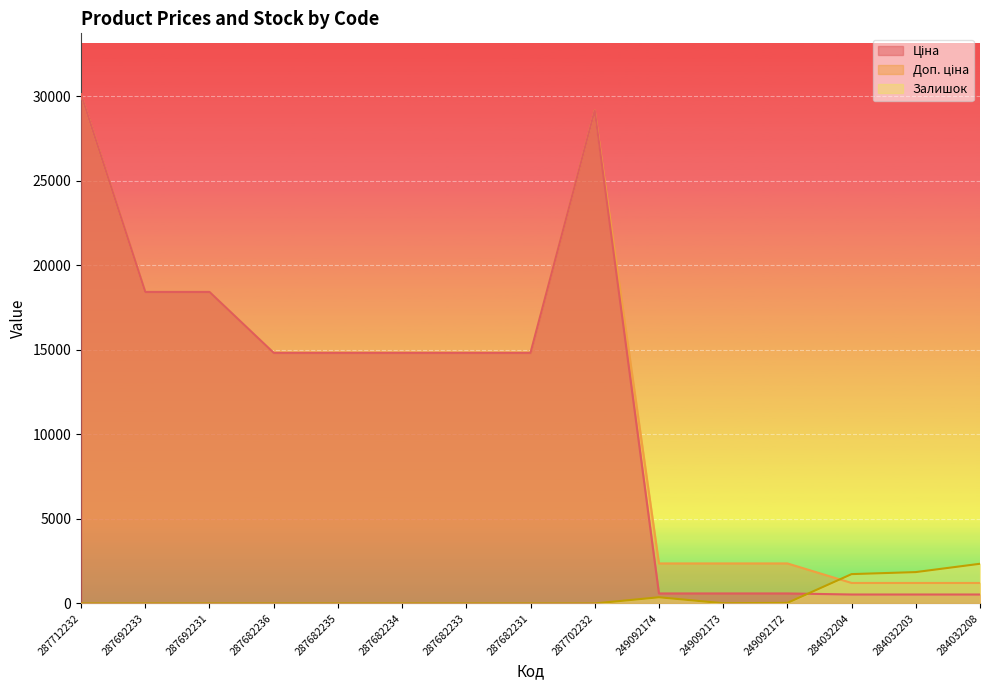

Which series has the widest spread of values?

Ціна